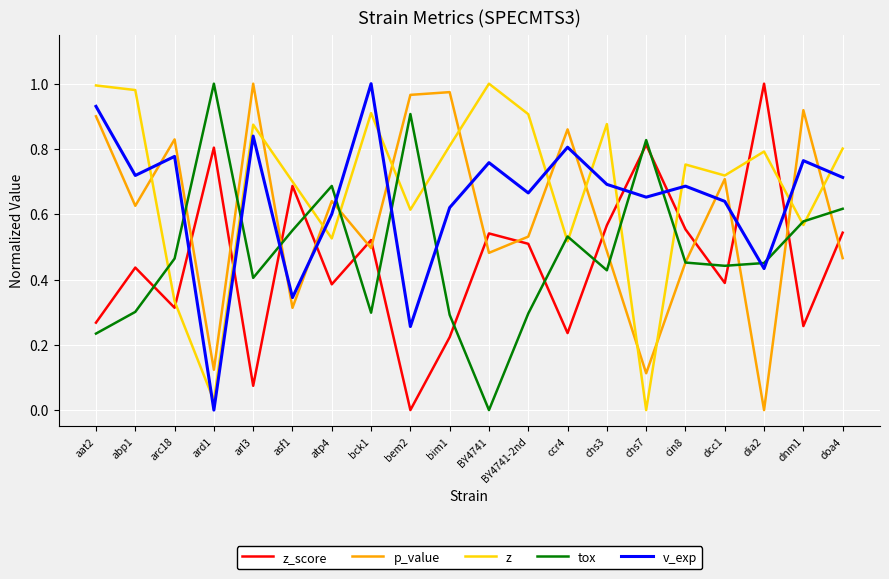

Is the value of p_value at chs7 greater than the value of z_score at chs3?

No